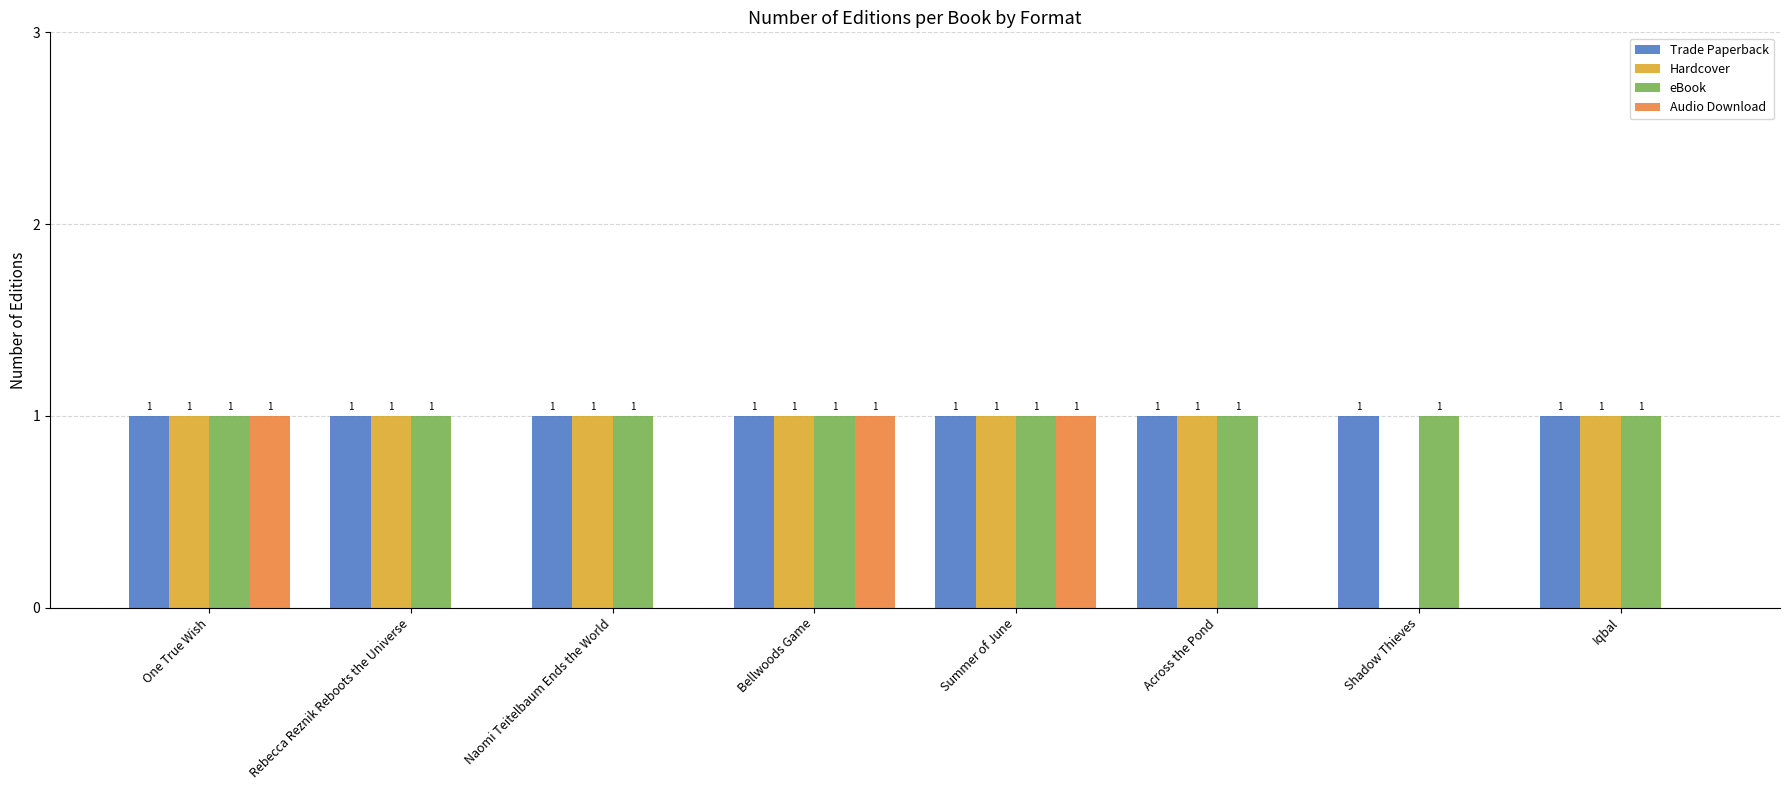

Read the Trade Paperback value at Naomi Teitelbaum Ends the World.

1